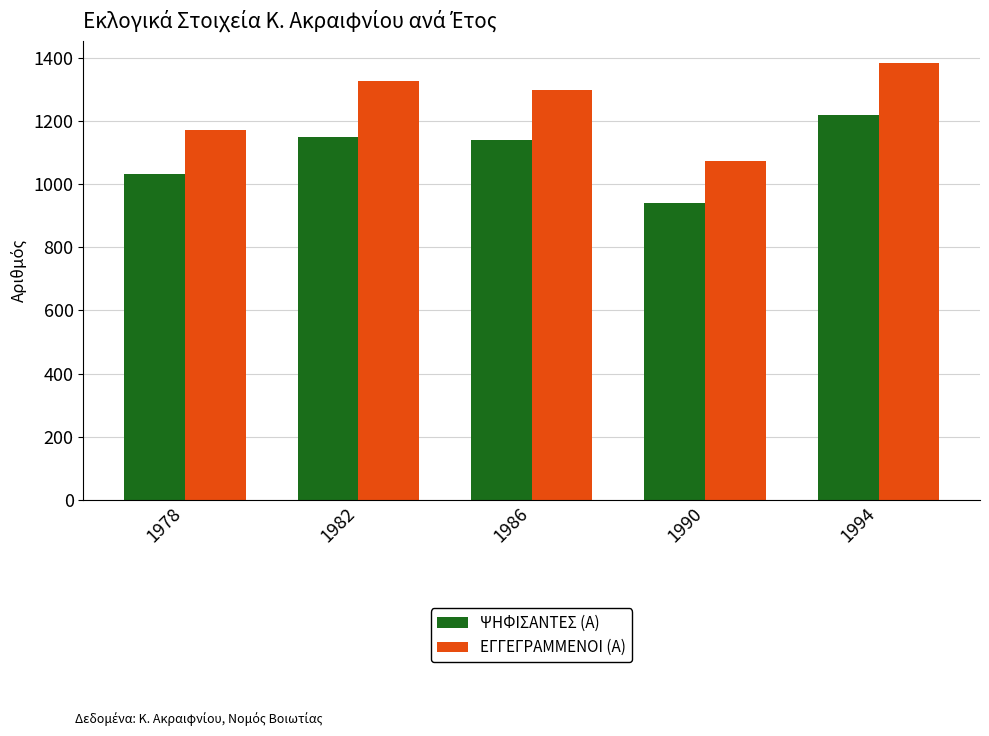

What is the difference between the maximum and minimum values in the ΕΓΓΕΓΡΑΜΜΕΝΟΙ (Α) series?

310